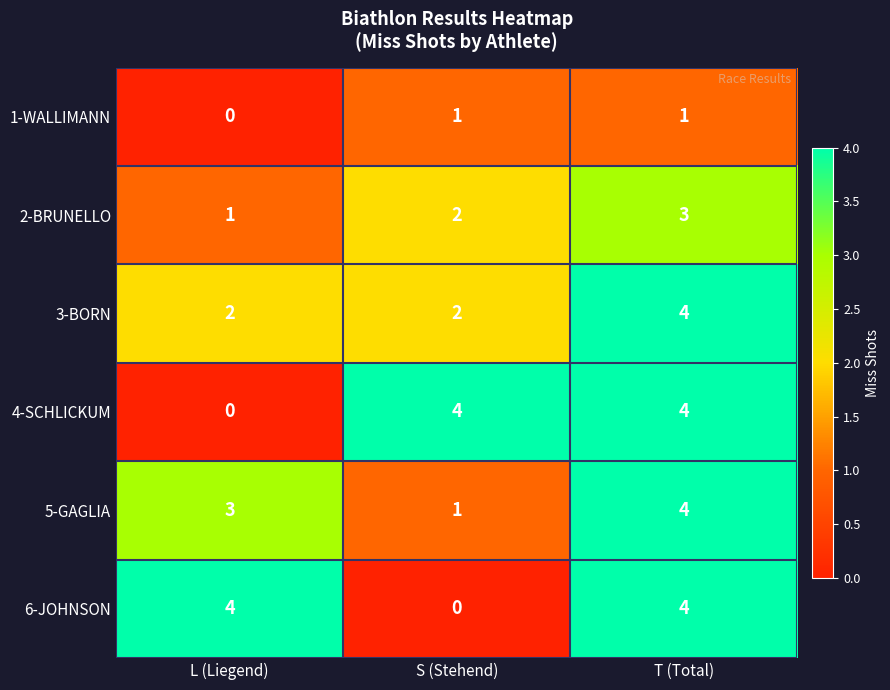

How many positive values does the 6-JOHNSON series have?

2